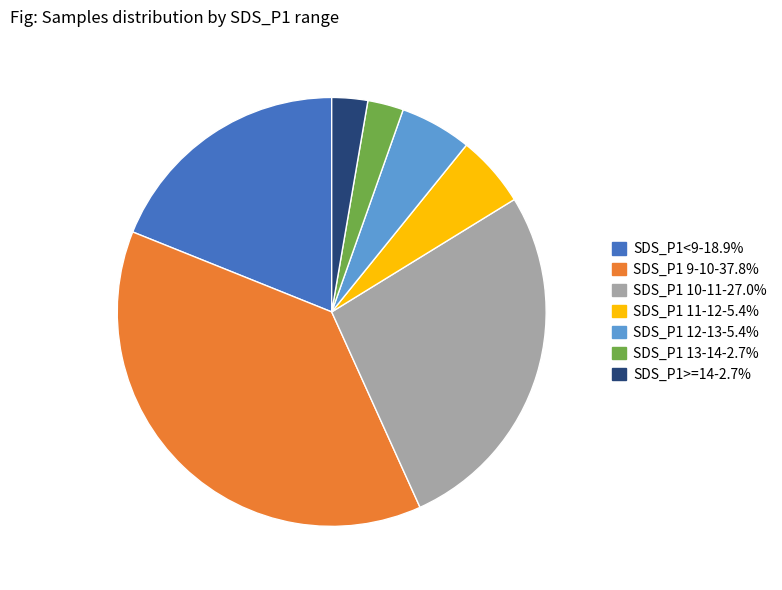

Is there any slice that represents more than half of the pie?

No